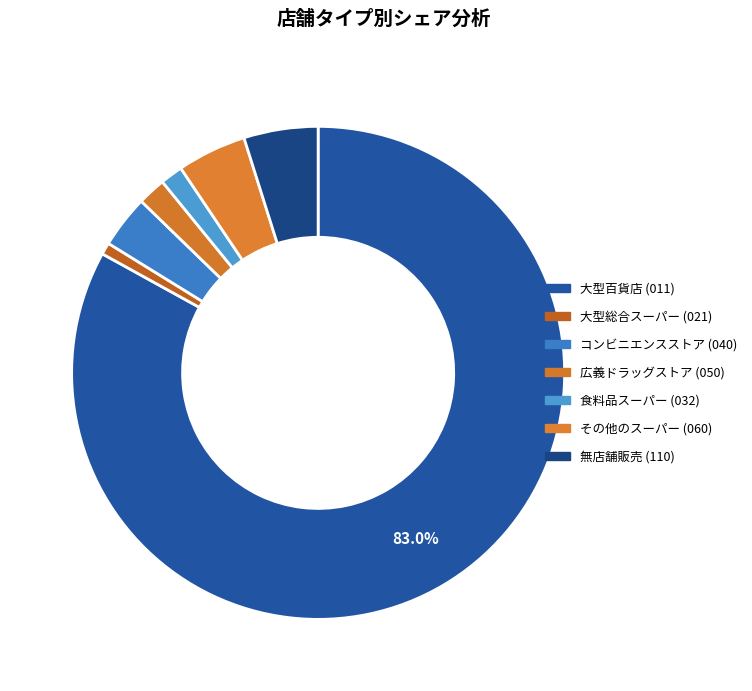

How many slices are in this pie chart?

7